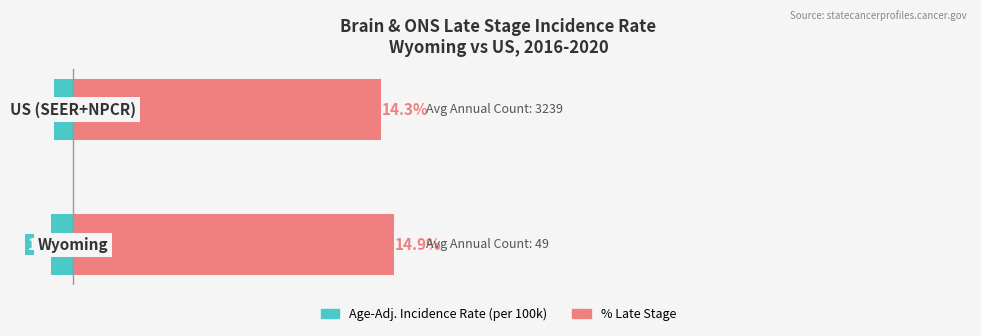

At how many categories does at least one series exceed 14?

2